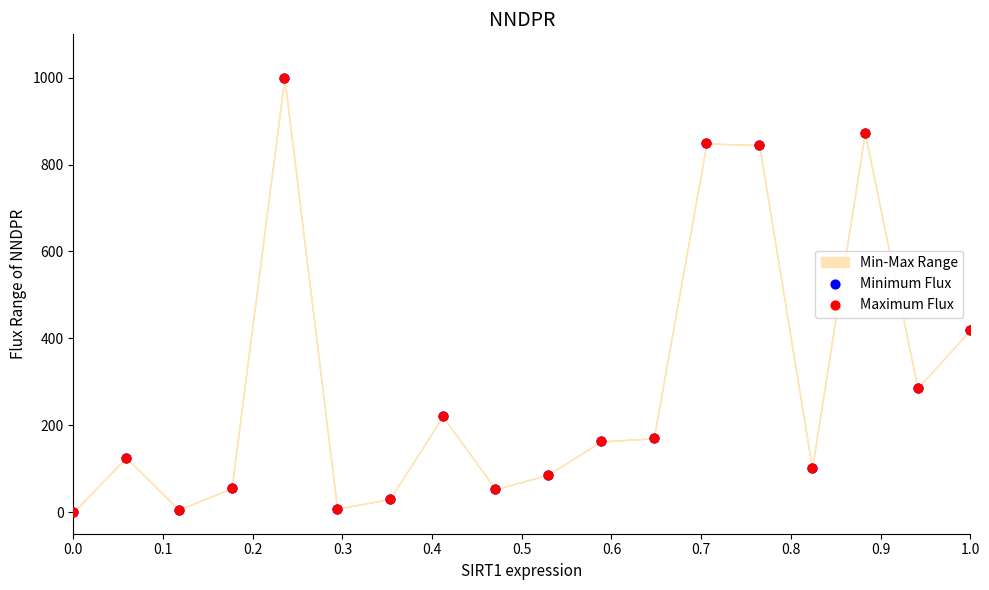

Which series reaches the minimum Y coordinate?

Minimum Flux